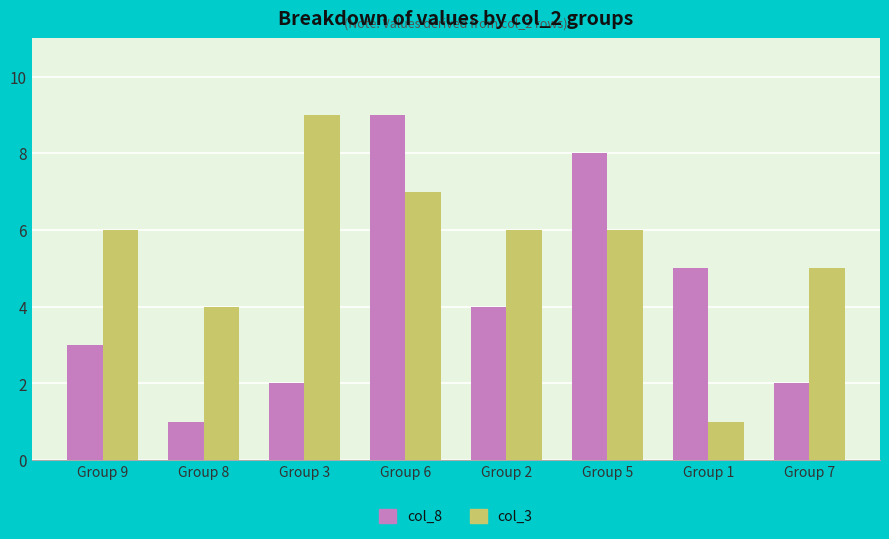

At which label does col_8 first exceed 4?

Group 6